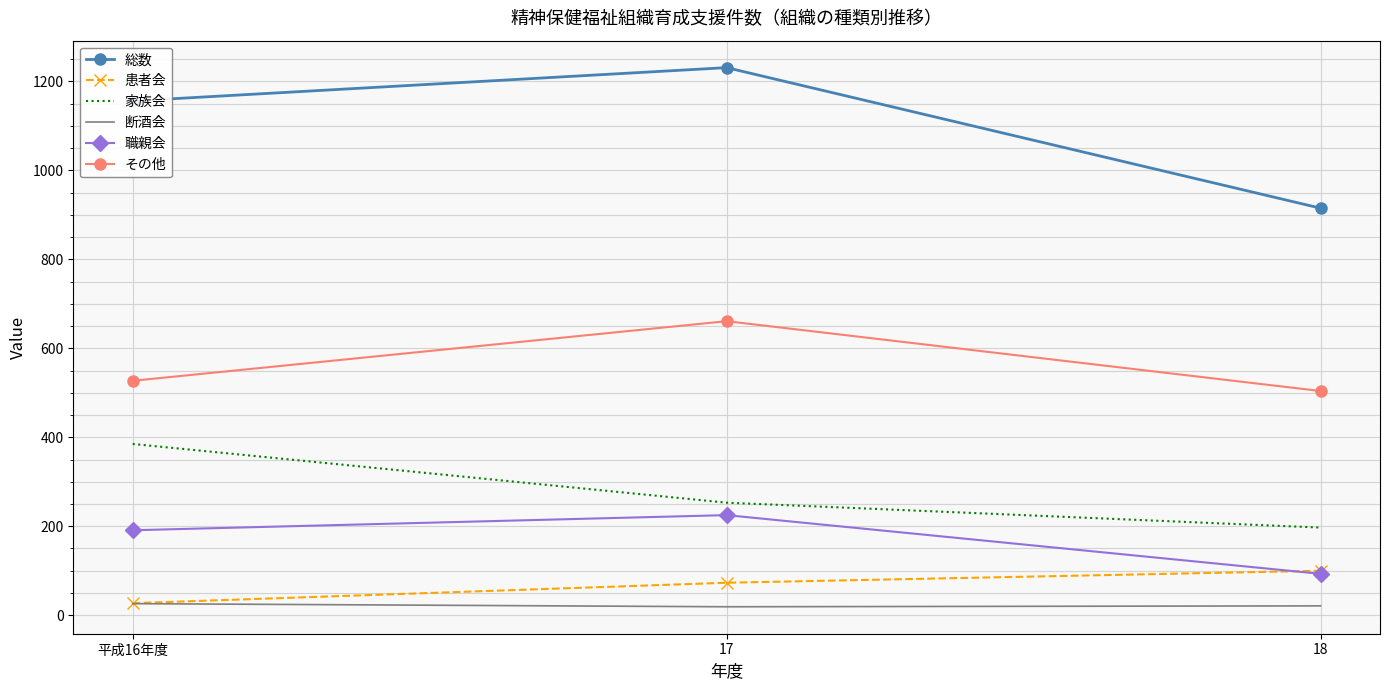

What is the maximum value shown in the chart?

1231